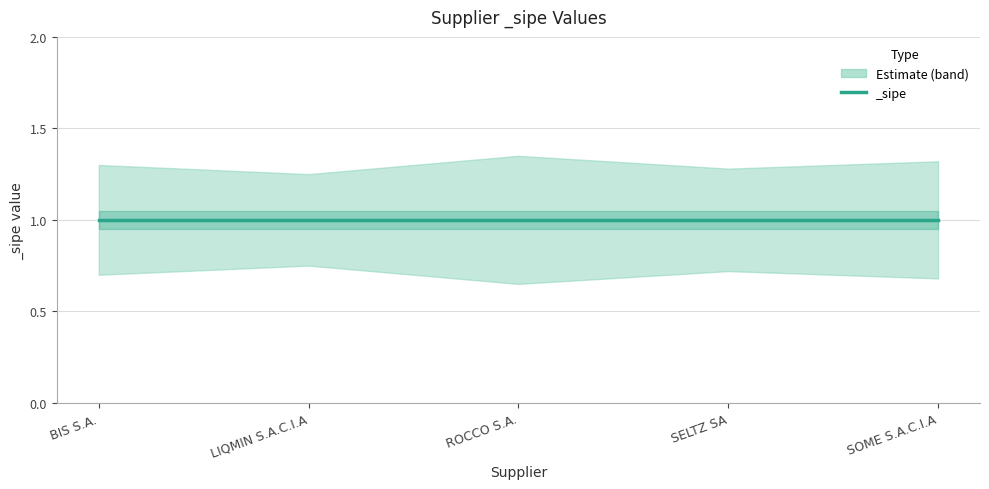

At which label does _sipe reach its peak?

BIS S.A.